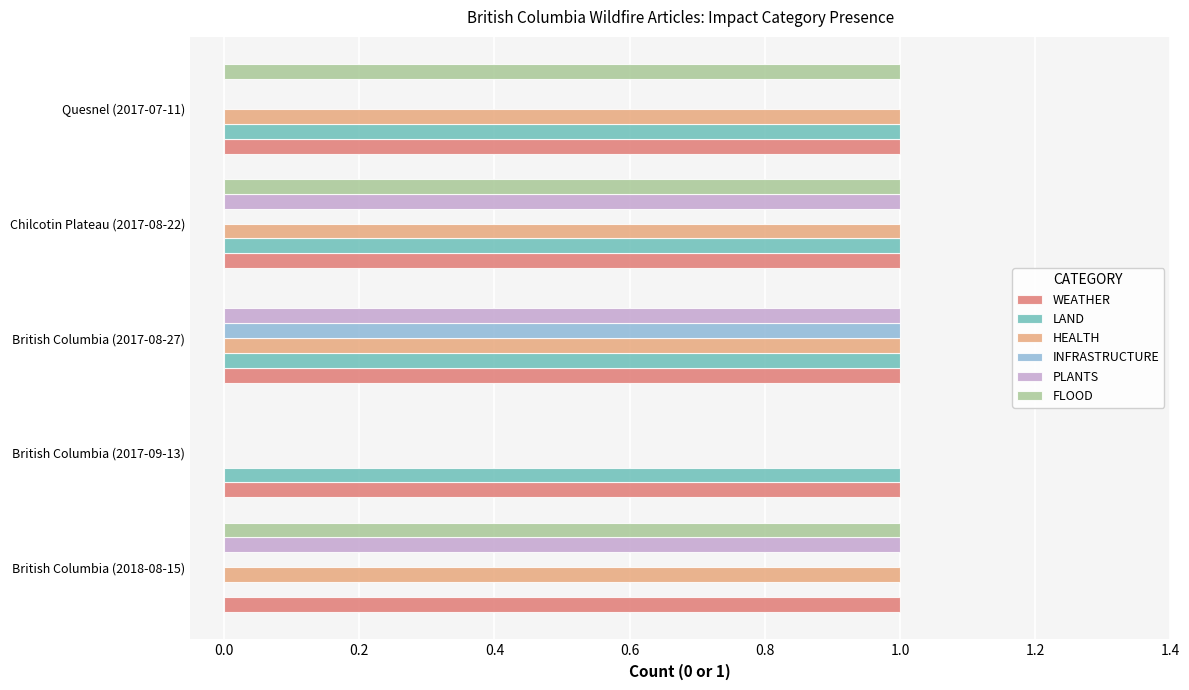

Is it true that PLANTS equals 1 at British Columbia (2018-08-15)?

True